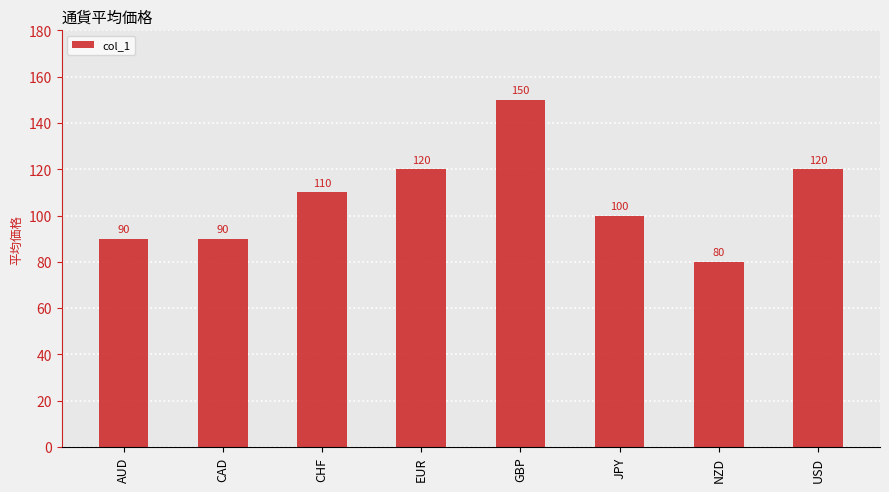

What is the label of the 1st bar from the right?

USD